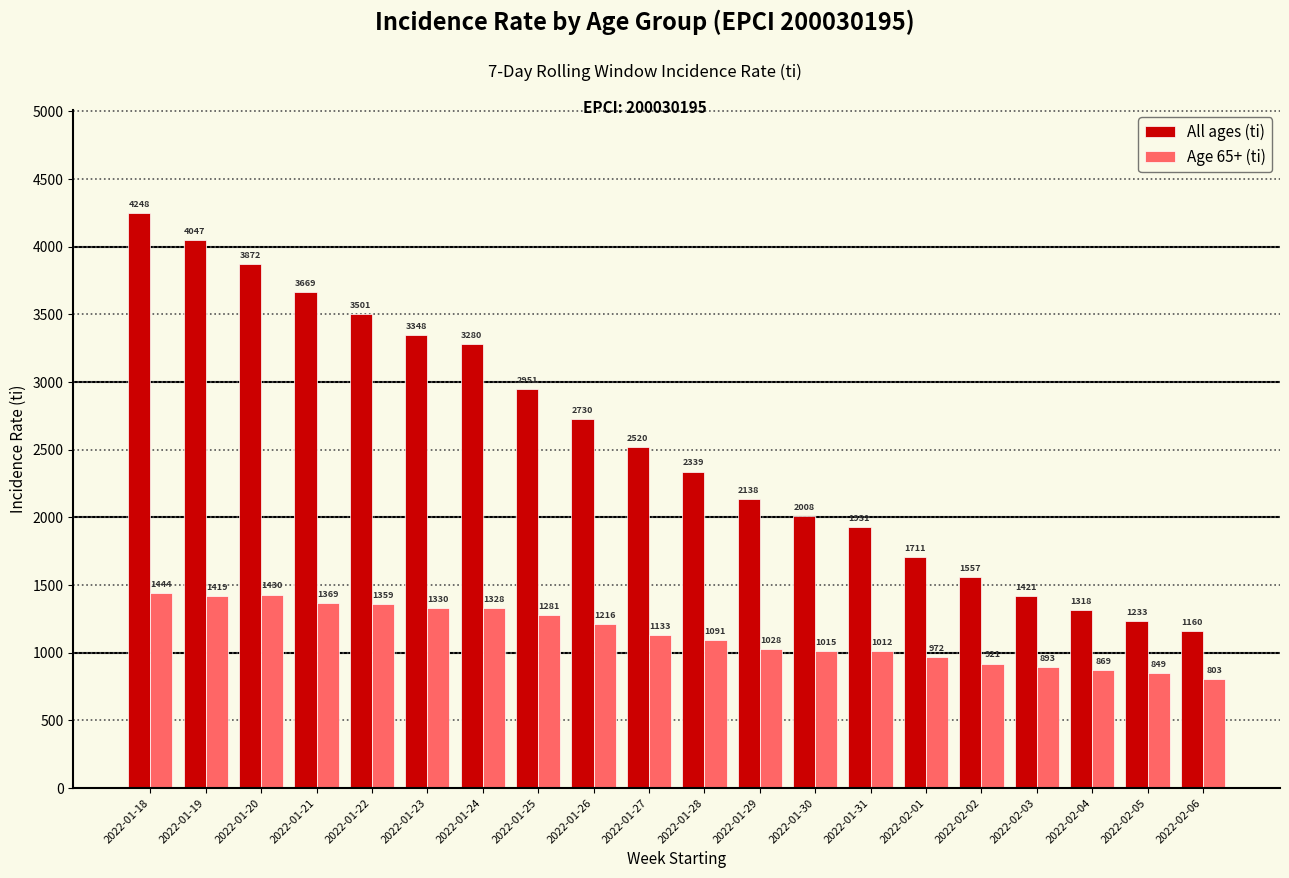

What position from the left is 2022-01-21?

4